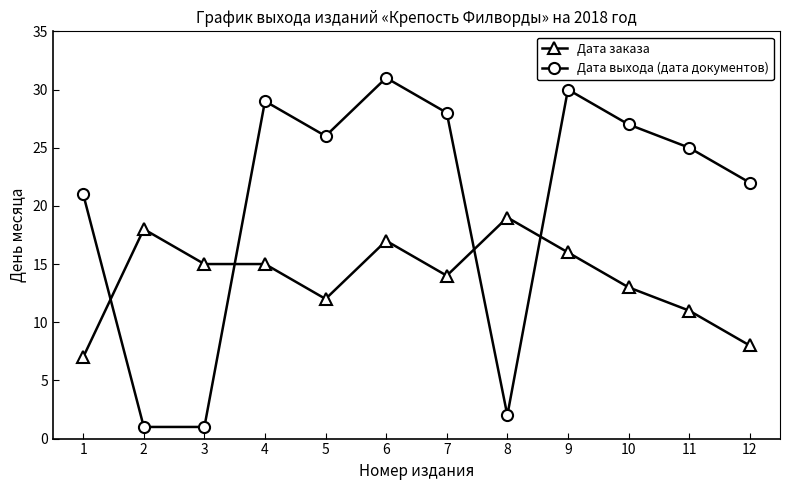

At which category is the sum across all series the highest?

6